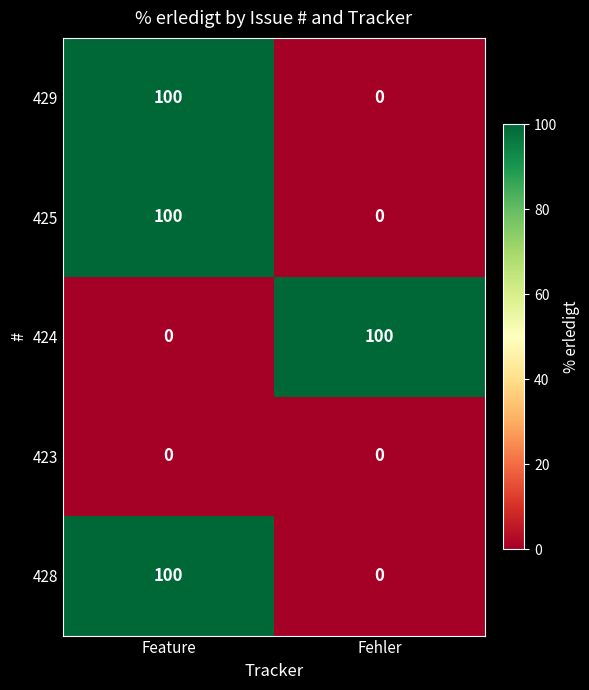

At which label does 428 reach its peak?

Feature